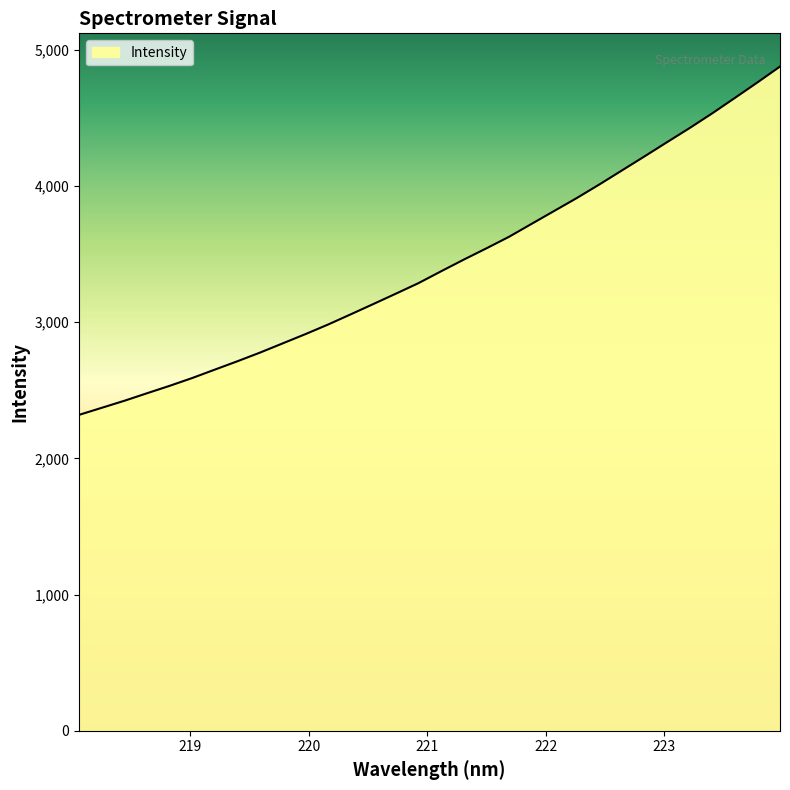

What is the difference between the maximum and minimum values?

2557.6